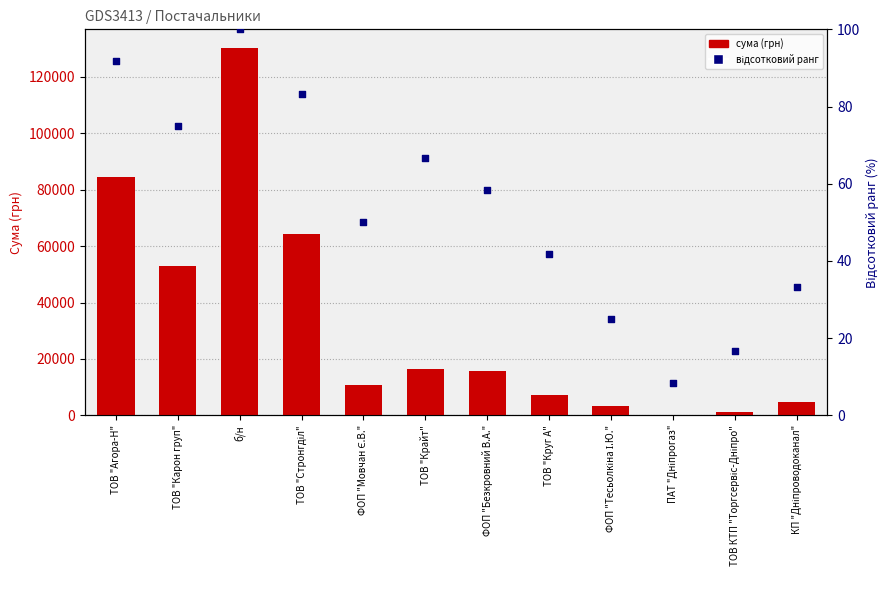

At how many categories does at least one series exceed 87866?

1